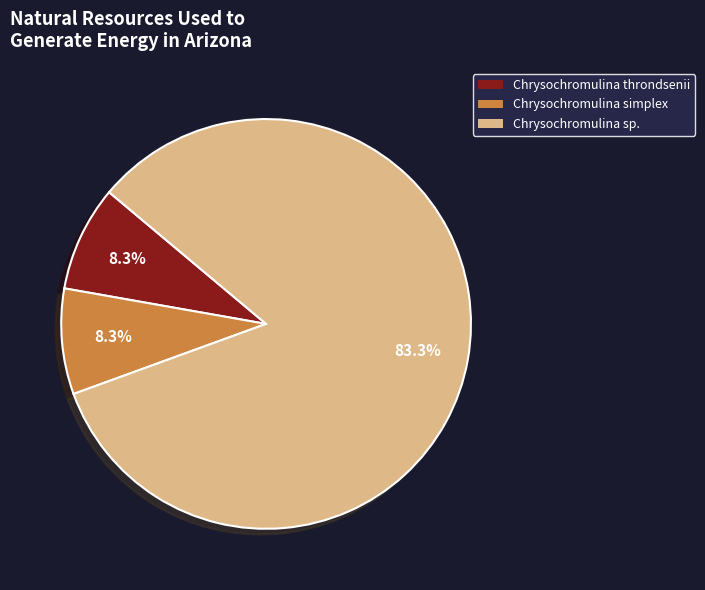

Combined, what portion of the pie is Chrysochromulina sp. and Chrysochromulina simplex?

91.7%